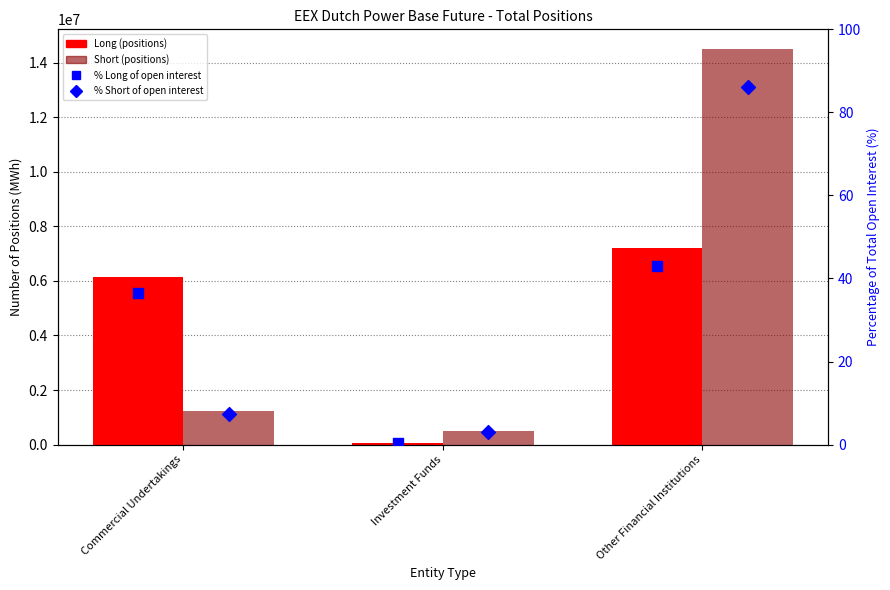

What is the total value across all series at Other Financial Institutions?

21715257.1